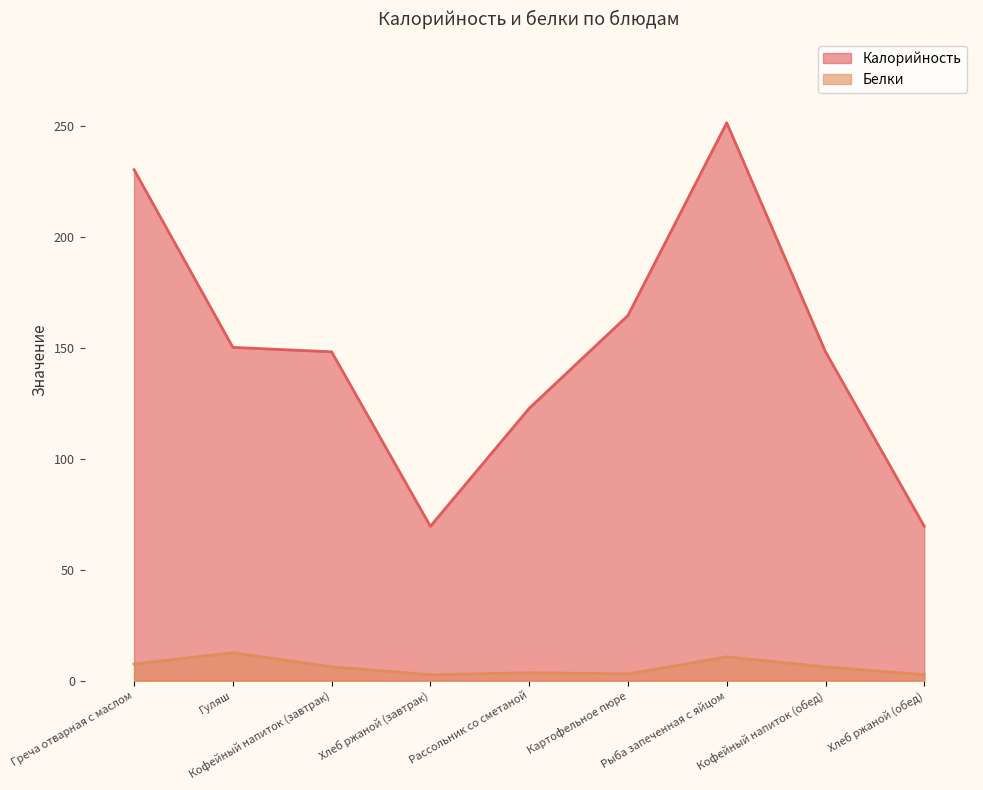

How many series are shown in this chart?

2